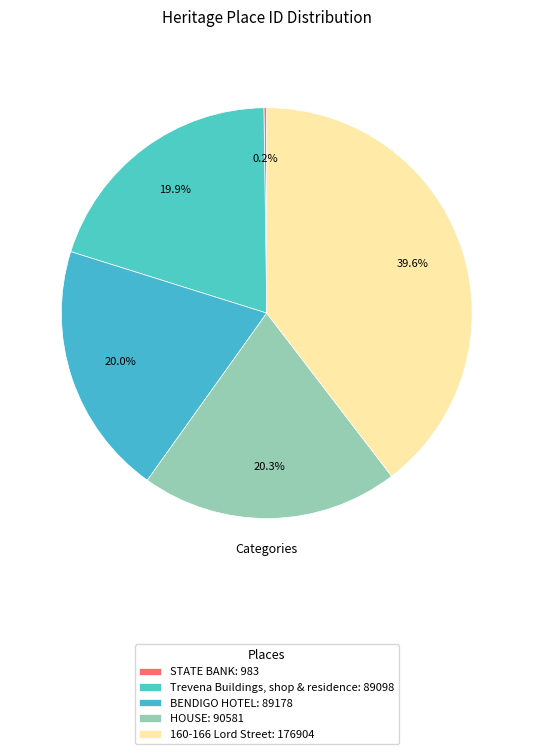

To the nearest percent, what is the average slice percentage?

20%